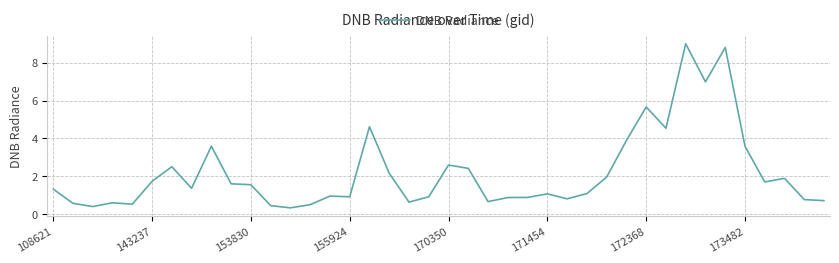

Does the chart have visible grid lines?

Yes